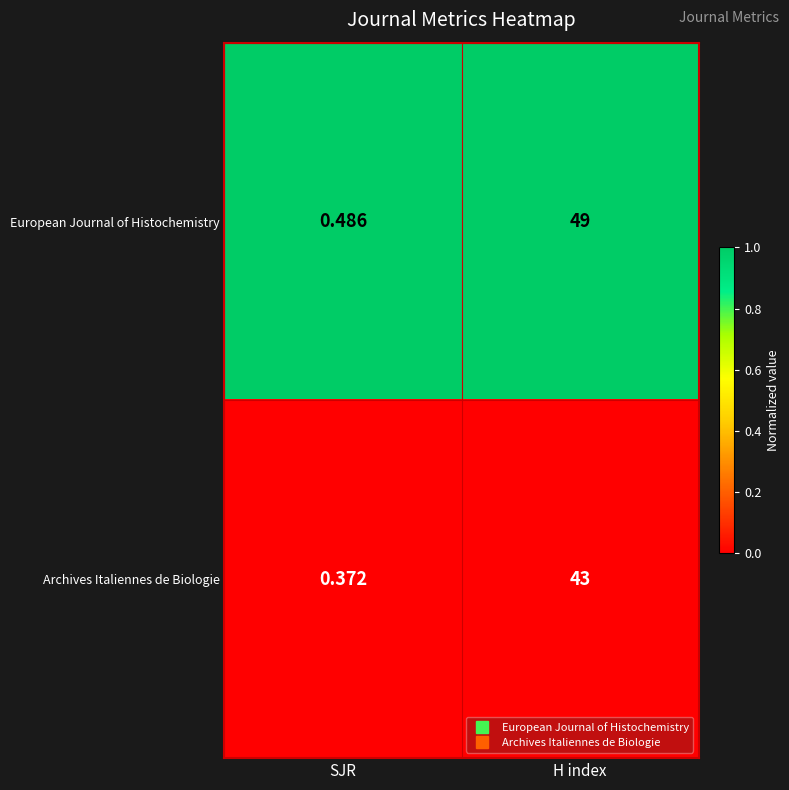

At which category does the chart reach its minimum across all series?

SJR